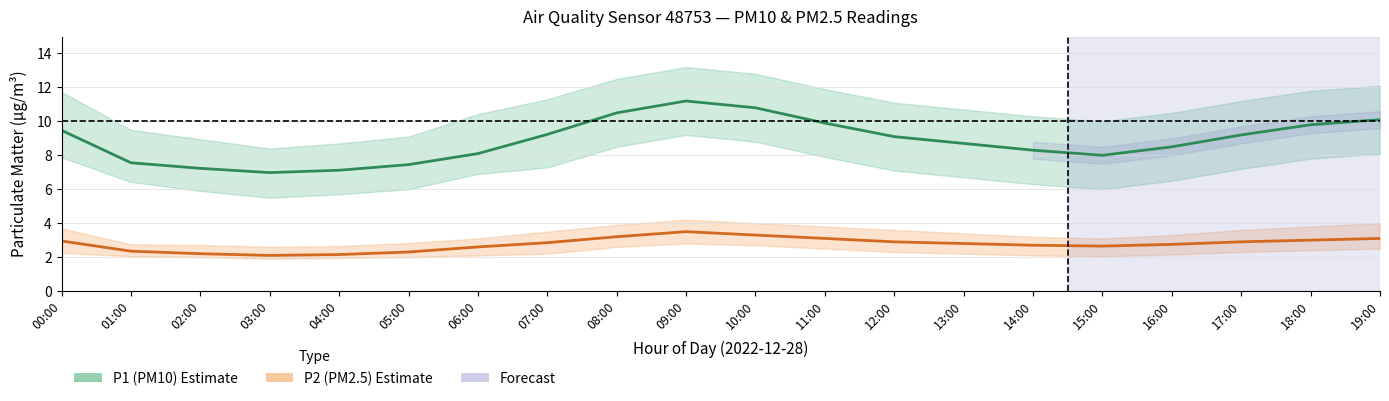

What is the label of the 6th point from the left?

05:00